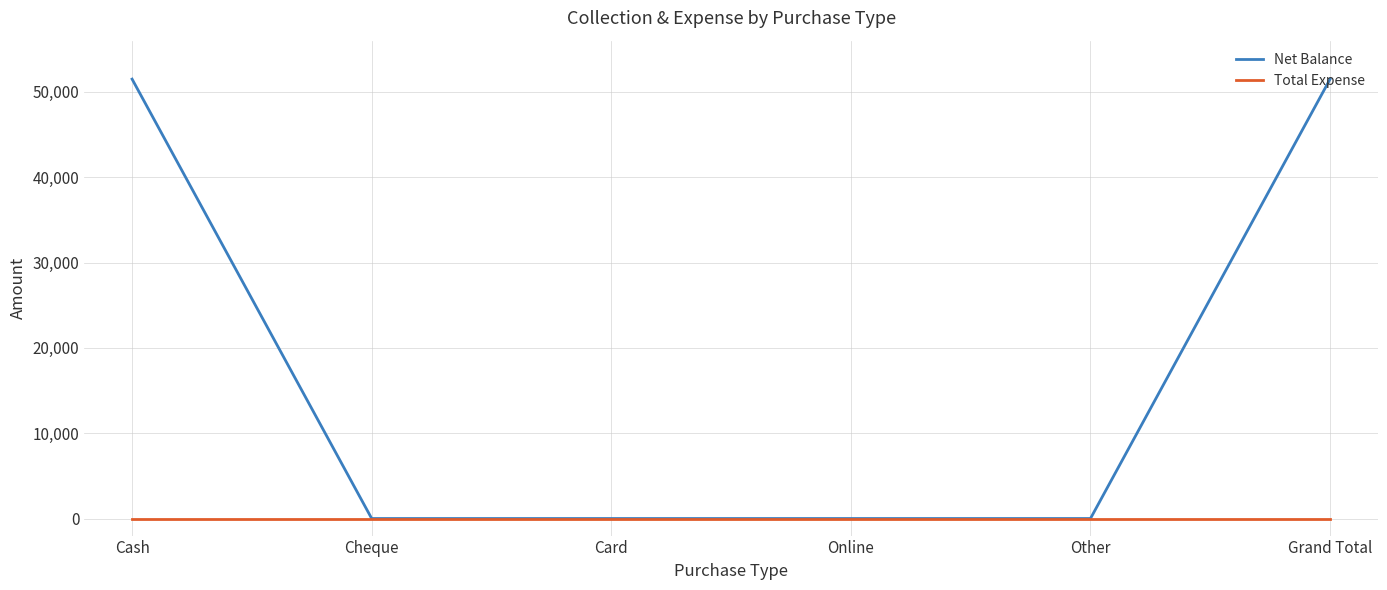

The Net Balance series shows -15592 at Cheque. True or false?

False